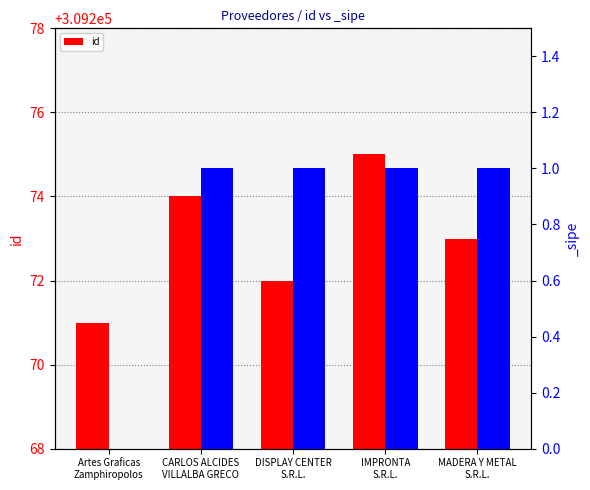

What value does the data have at DISPLAY CENTER
S.R.L.?

309272